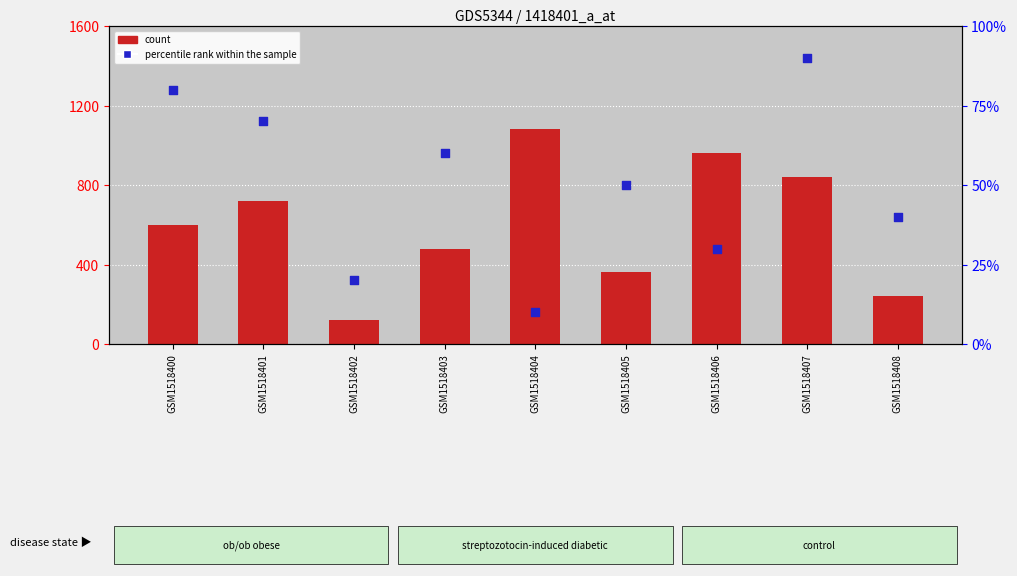

Which series reaches the minimum Y coordinate?

percentile rank within the sample